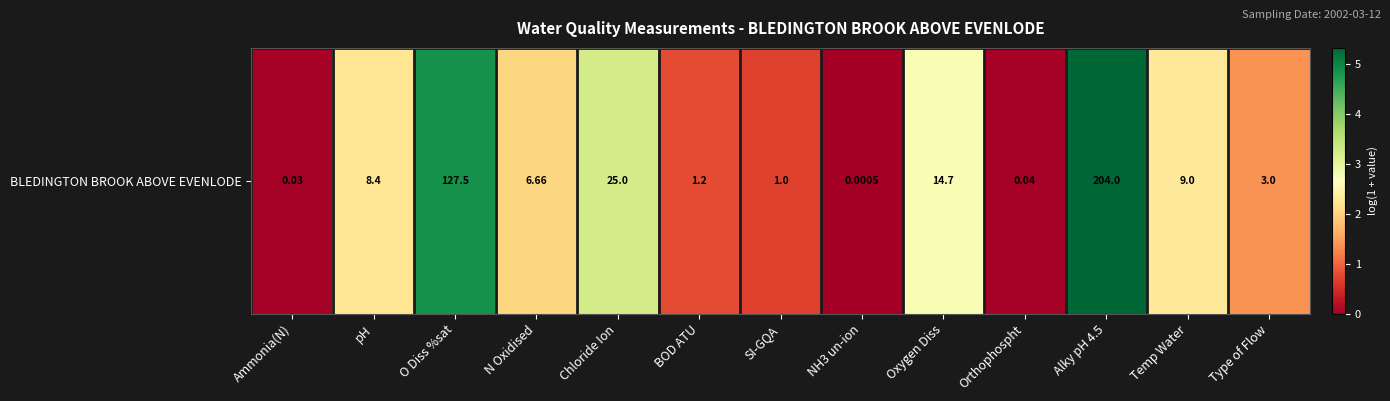

True or false: the data shows 1.6 at Chloride Ion.

False